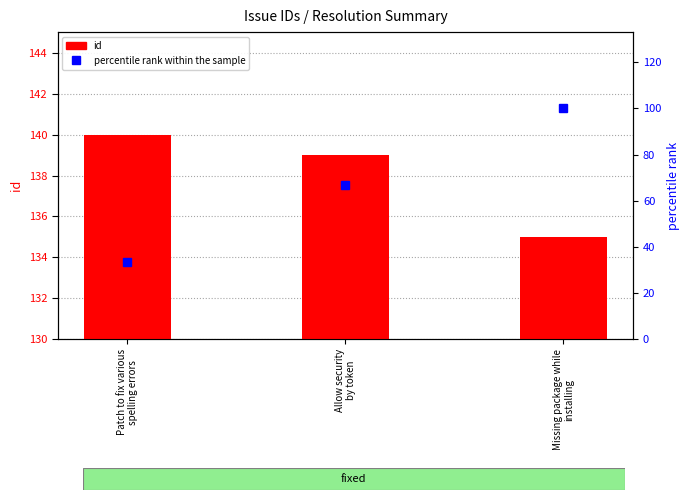

What is the difference between the percentile rank within the sample values at Patch to fix various
spelling errors and Allow security
by token?

33.3